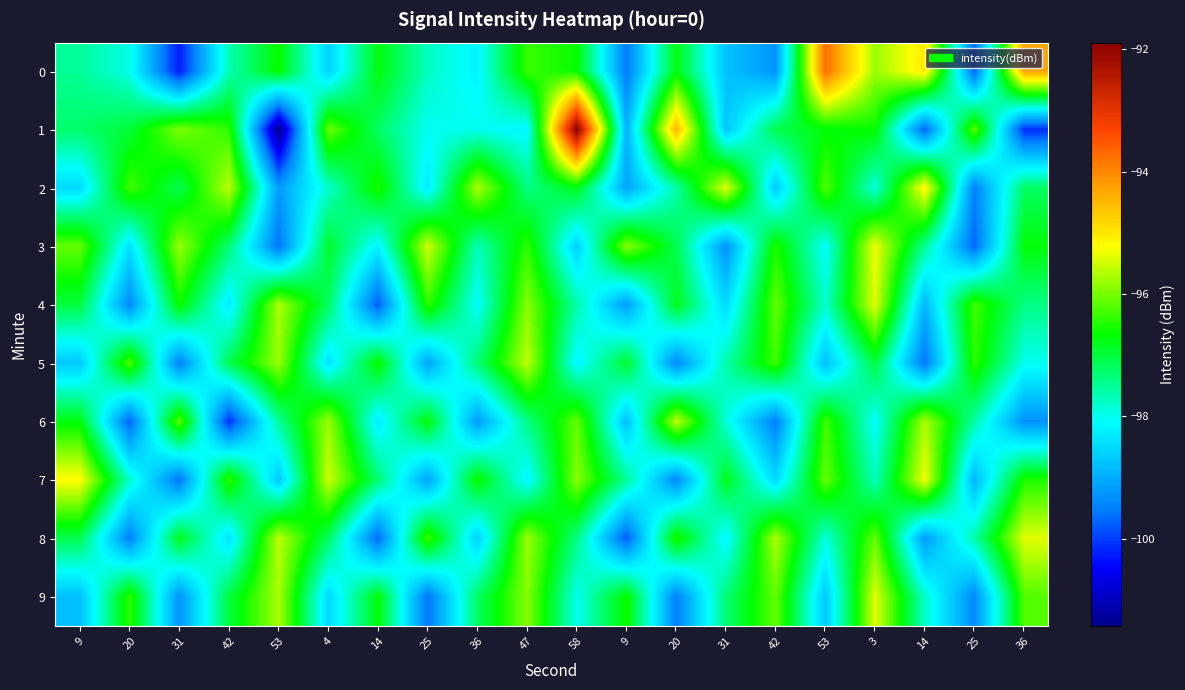

Which series has the widest spread of values?

1